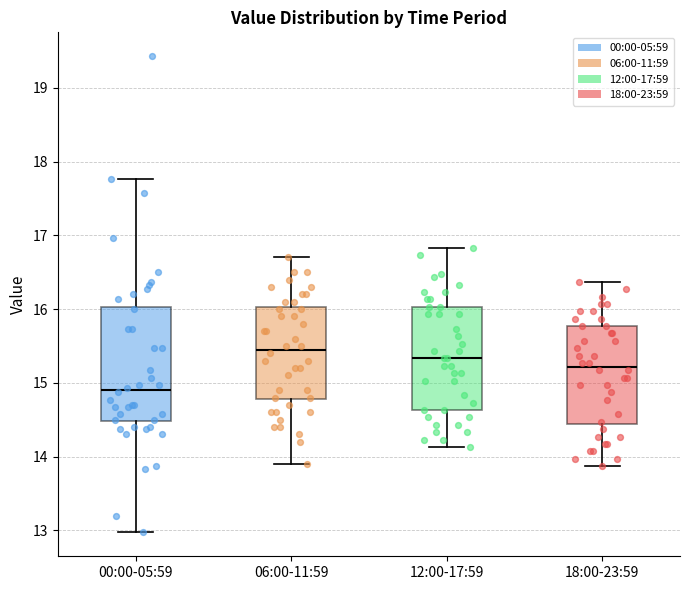

Where does the lower whisker of the box for 18:00-23:59 end on the y-axis? The values are not printed on the chart, so give them approximately, as read against the axis.

13.9